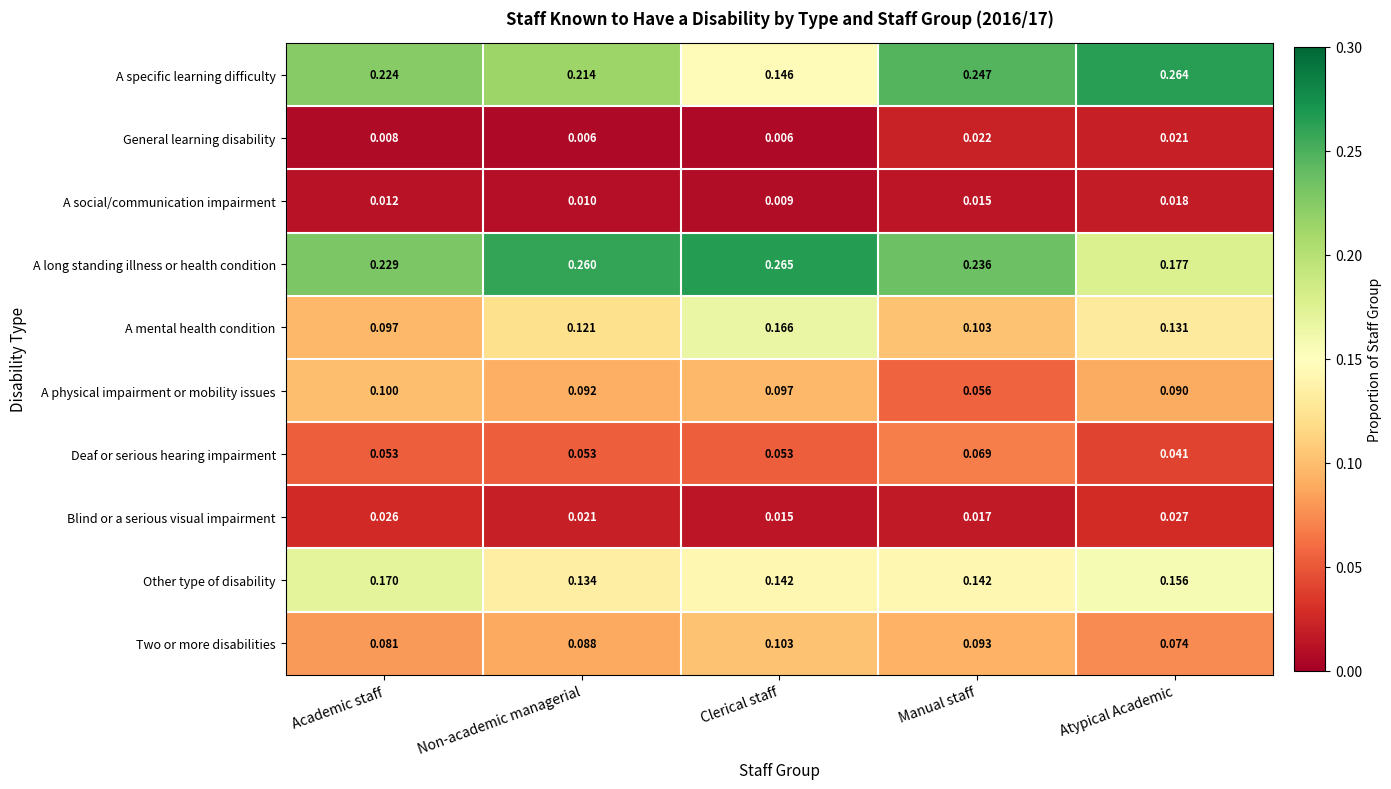

At which label is Blind or a serious visual impairment closest to 0?

Clerical staff